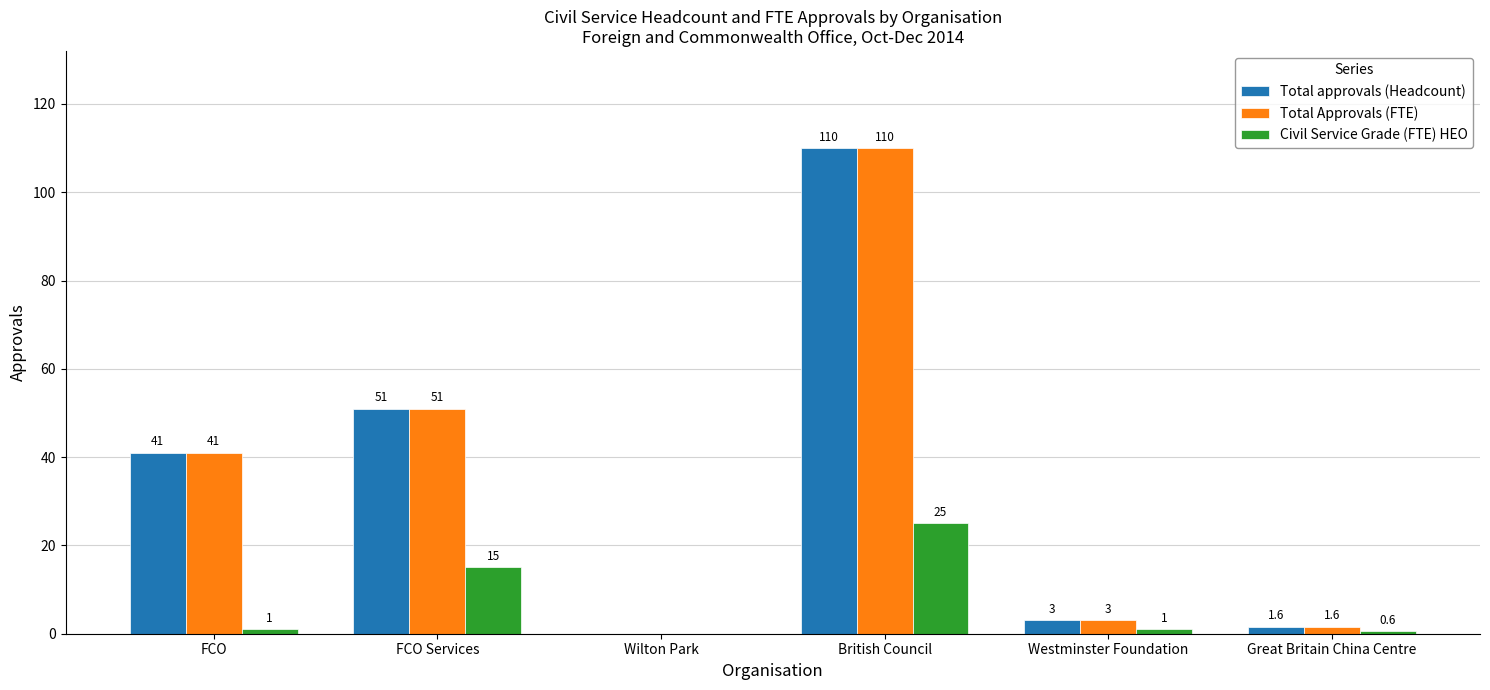

The value of Civil Service Grade (FTE) HEO at Wilton Park is -14.8. True or false?

False